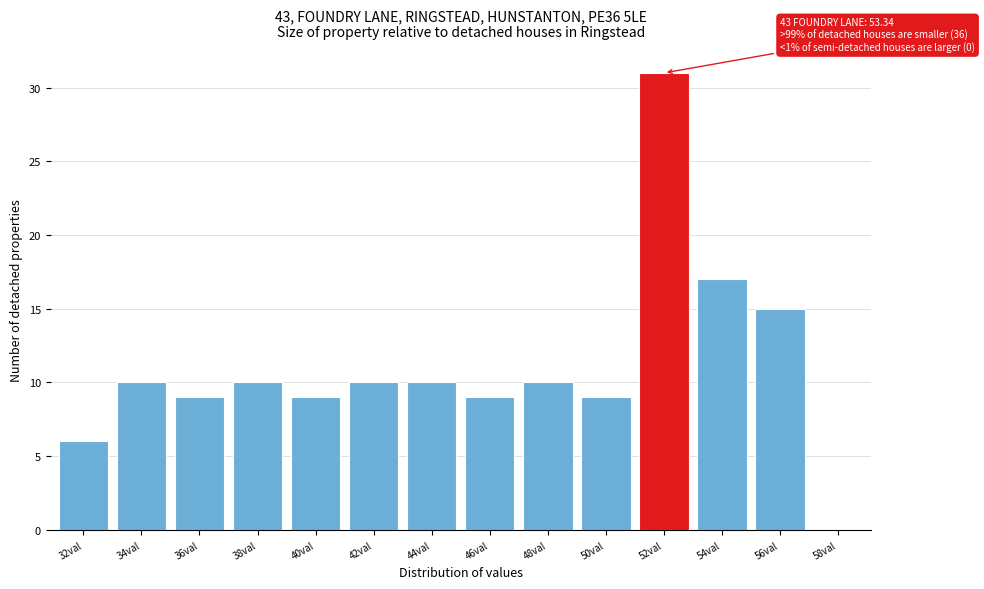

Reading left to right, what are all the values shown in this chart?

32val=6	34val=10	36val=9	38val=10	40val=9	42val=10	44val=10	46val=9	48val=10	50val=9	52val=31	54val=17	56val=15	58val=0